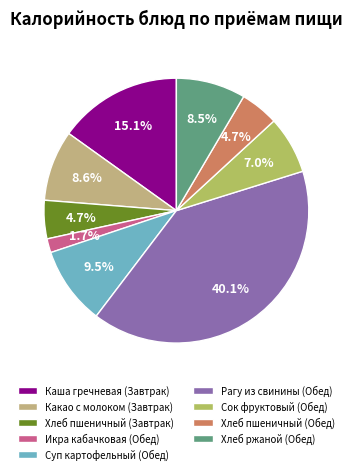

How many slices are in this pie chart?

9